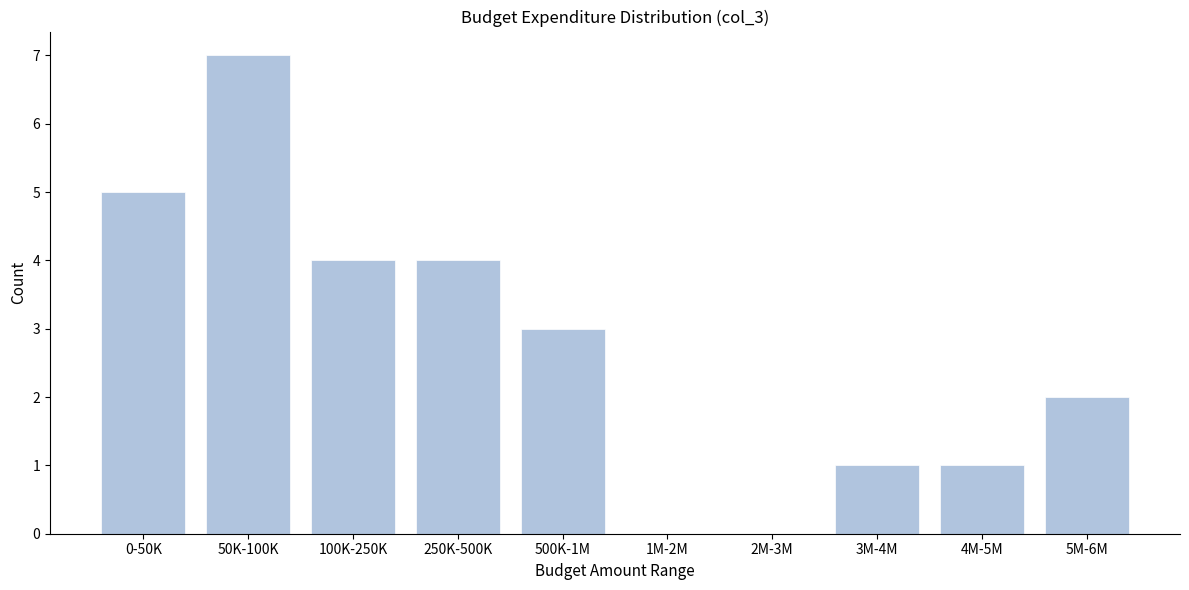

Reading right to left, transcribe all the data shown in this chart.

5M-6M=2	4M-5M=1	3M-4M=1	2M-3M=0	1M-2M=0	500K-1M=3	250K-500K=4	100K-250K=4	50K-100K=7	0-50K=5